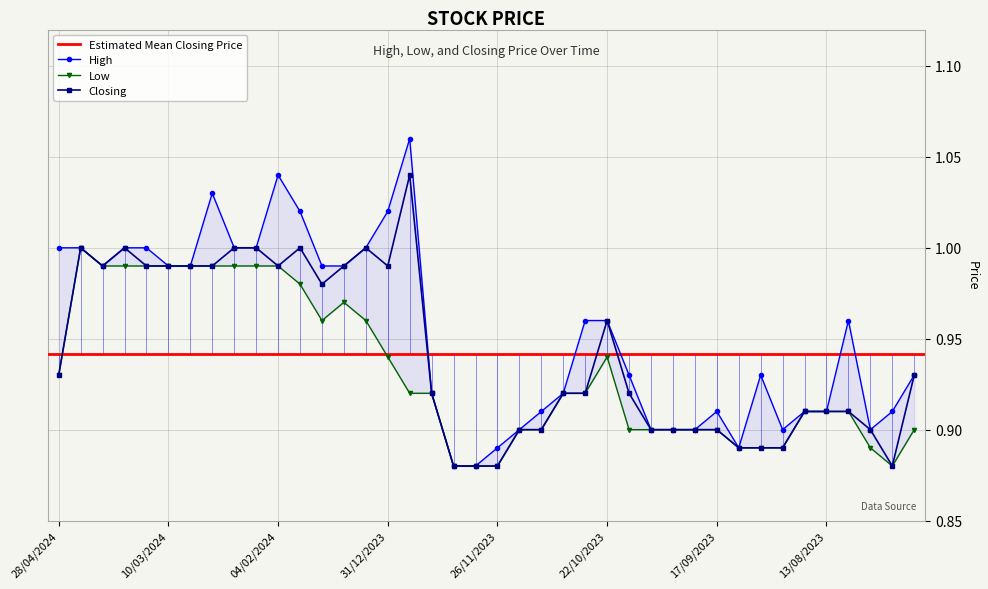

Reading left to right, what are all the values shown in this chart?

High: 28/04/2024=1.0	21/04/2024=1.0	14/04/2024=1.0	31/03/2024=1.0	24/03/2024=1.0	10/03/2024=1.0	03/03/2024=1.0	25/02/2024=1.0	18/02/2024=1.0	11/02/2024=1.0	04/02/2024=1.0	28/01/2024=1.0	21/01/2024=1.0	14/01/2024=1.0	07/01/2024=1.0	31/12/2023=1.0	24/12/2023=1.1	17/12/2023=0.9	10/12/2023=0.9	03/12/2023=0.9	26/11/2023=0.9	19/11/2023=0.9	12/11/2023=0.9	05/11/2023=0.9	29/10/2023=1.0	22/10/2023=1.0	15/10/2023=0.9	08/10/2023=0.9	01/10/2023=0.9	24/09/2023=0.9	17/09/2023=0.9	10/09/2023=0.9	03/09/2023=0.9	27/08/2023=0.9	20/08/2023=0.9	13/08/2023=0.9	06/08/2023=1.0	30/07/2023=0.9	23/07/2023=0.9	16/07/2023=0.9
Low: 28/04/2024=0.9	21/04/2024=1.0	14/04/2024=1.0	31/03/2024=1.0	24/03/2024=1.0	10/03/2024=1.0	03/03/2024=1.0	25/02/2024=1.0	18/02/2024=1.0	11/02/2024=1.0	04/02/2024=1.0	28/01/2024=1.0	21/01/2024=1.0	14/01/2024=1.0	07/01/2024=1.0	31/12/2023=0.9	24/12/2023=0.9	17/12/2023=0.9	10/12/2023=0.9	03/12/2023=0.9	26/11/2023=0.9	19/11/2023=0.9	12/11/2023=0.9	05/11/2023=0.9	29/10/2023=0.9	22/10/2023=0.9	15/10/2023=0.9	08/10/2023=0.9	01/10/2023=0.9	24/09/2023=0.9	17/09/2023=0.9	10/09/2023=0.9	03/09/2023=0.9	27/08/2023=0.9	20/08/2023=0.9	13/08/2023=0.9	06/08/2023=0.9	30/07/2023=0.9	23/07/2023=0.9	16/07/2023=0.9
Closing: 28/04/2024=0.9	21/04/2024=1.0	14/04/2024=1.0	31/03/2024=1.0	24/03/2024=1.0	10/03/2024=1.0	03/03/2024=1.0	25/02/2024=1.0	18/02/2024=1.0	11/02/2024=1.0	04/02/2024=1.0	28/01/2024=1.0	21/01/2024=1.0	14/01/2024=1.0	07/01/2024=1.0	31/12/2023=1.0	24/12/2023=1.0	17/12/2023=0.9	10/12/2023=0.9	03/12/2023=0.9	26/11/2023=0.9	19/11/2023=0.9	12/11/2023=0.9	05/11/2023=0.9	29/10/2023=0.9	22/10/2023=1.0	15/10/2023=0.9	08/10/2023=0.9	01/10/2023=0.9	24/09/2023=0.9	17/09/2023=0.9	10/09/2023=0.9	03/09/2023=0.9	27/08/2023=0.9	20/08/2023=0.9	13/08/2023=0.9	06/08/2023=0.9	30/07/2023=0.9	23/07/2023=0.9	16/07/2023=0.9